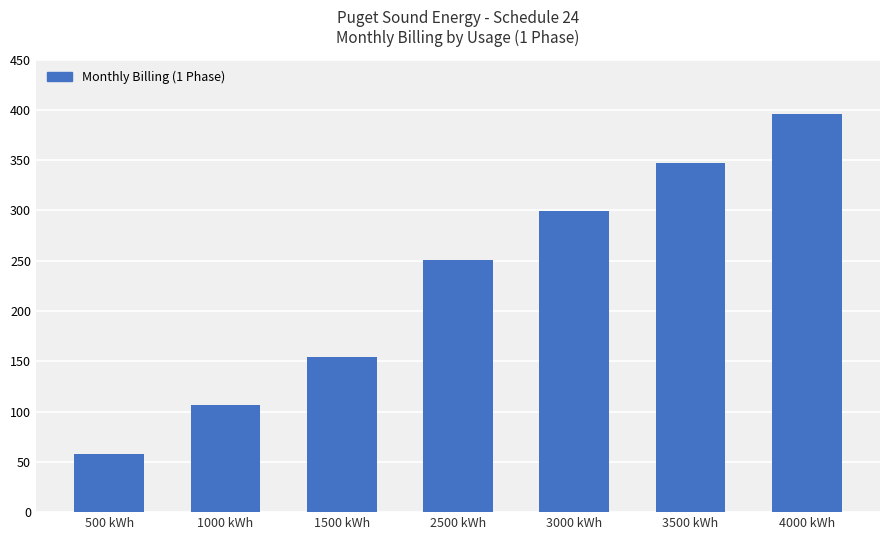

Between 4000 kWh and 3500 kWh, which is larger?

4000 kWh